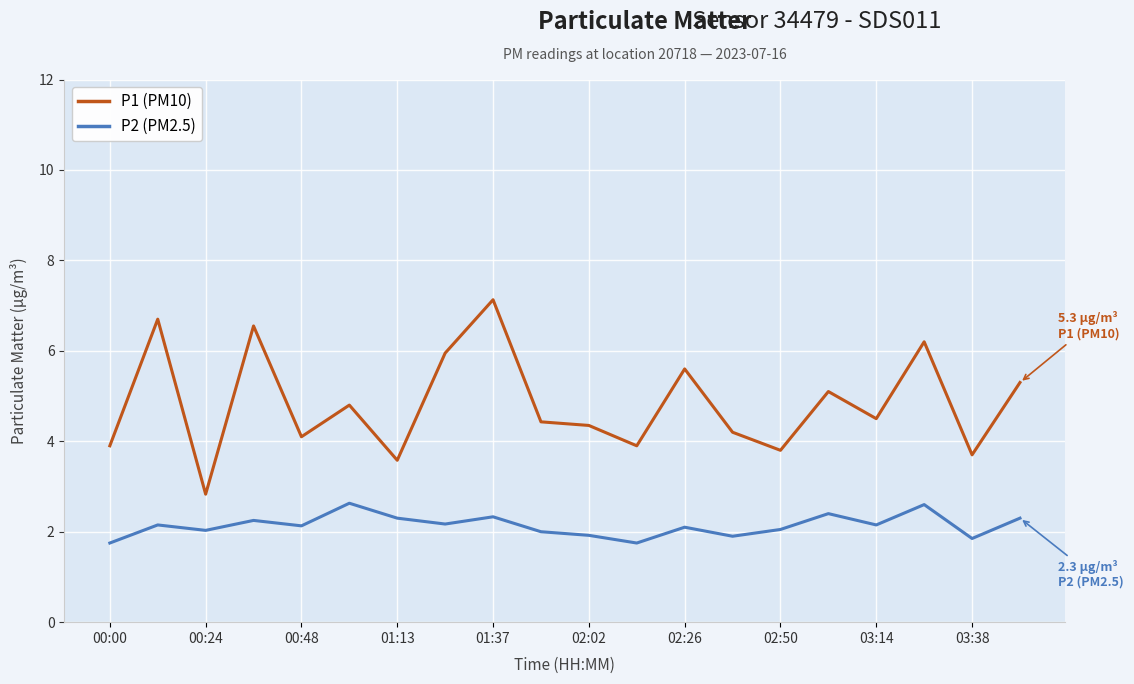

Which series has the largest total across all categories?

P1 (PM10)